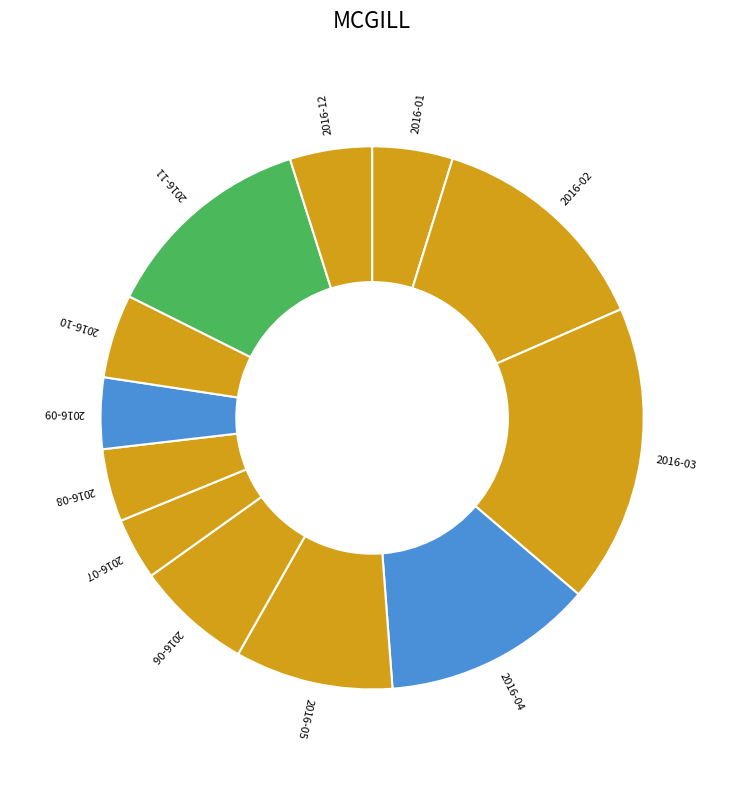

Which category has the smallest portion of the pie?

2016-07